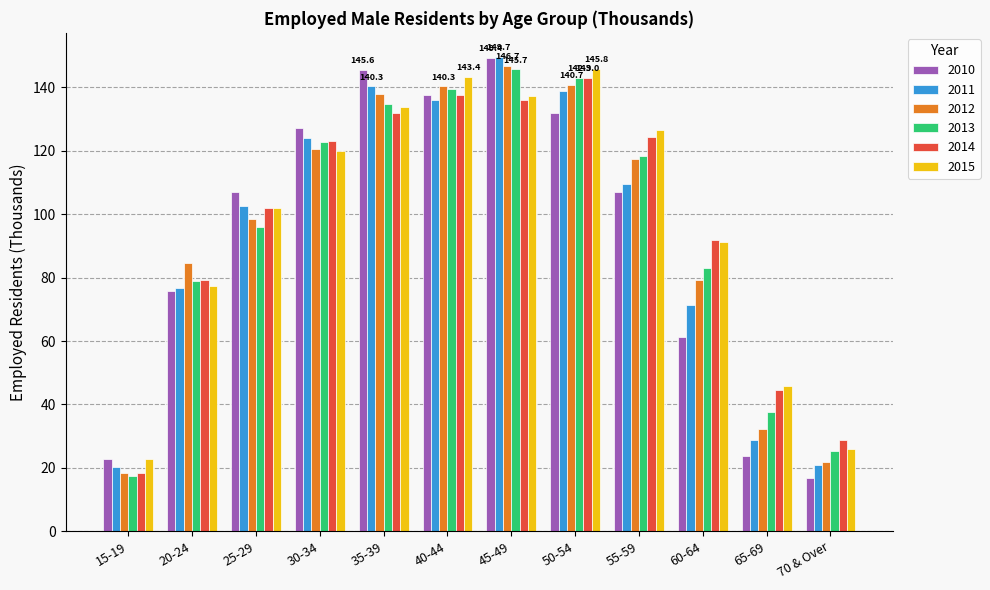

Which category has the highest value across all series?

45-49